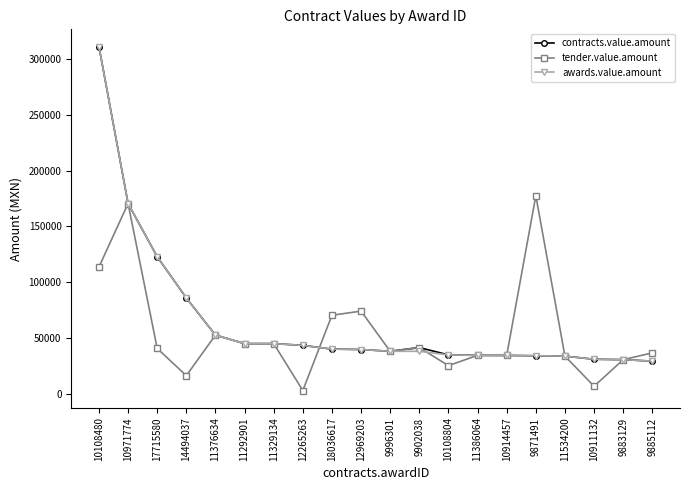

At which category does tender.value.amount reach its first local peak?

10971774